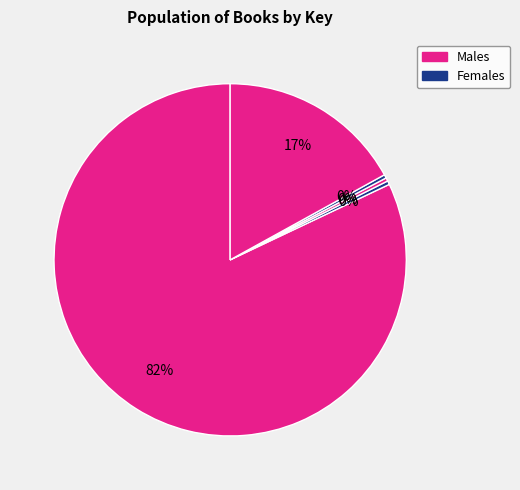

To the nearest percent, what is the difference between the largest and smallest slice percentages?

82%